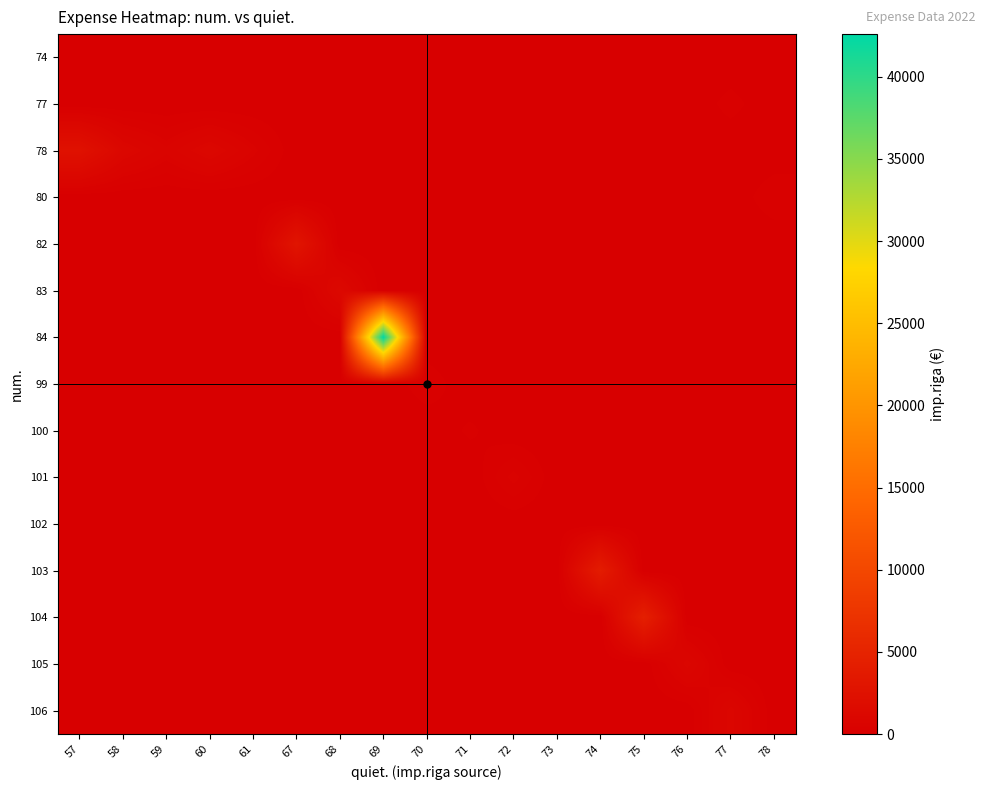

Reading left to right, what are all the values shown in this chart?

74: 57=0.0	58=0.0	59=0.0	60=0.0	61=0.0	67=0.0	68=0.0	69=0.0	70=0.0	71=0.0	72=0.0	73=0.0	74=14.6	75=0.0	76=0.0	77=0.0	78=0.0
77: 57=0.0	58=0.0	59=0.0	60=0.0	61=0.0	67=0.0	68=0.0	69=0.0	70=0.0	71=0.0	72=0.0	73=0.0	74=0.0	75=0.0	76=0.0	77=245.7	78=0.0
78: 57=2510.0	58=1130.0	59=628.0	60=1130.0	61=565.0	67=0.0	68=0.0	69=0.0	70=0.0	71=0.0	72=0.0	73=0.0	74=0.0	75=0.0	76=0.0	77=0.0	78=0.0
80: 57=0.0	58=0.0	59=0.0	60=0.0	61=0.0	67=0.0	68=0.0	69=0.0	70=0.0	71=0.0	72=0.0	73=0.0	74=0.0	75=0.0	76=0.0	77=0.0	78=323.5
82: 57=0.0	58=0.0	59=0.0	60=0.0	61=0.0	67=2920.0	68=0.0	69=0.0	70=0.0	71=0.0	72=0.0	73=0.0	74=0.0	75=0.0	76=0.0	77=0.0	78=0.0
83: 57=0.0	58=0.0	59=0.0	60=0.0	61=0.0	67=0.0	68=1300.0	69=0.0	70=0.0	71=0.0	72=0.0	73=0.0	74=0.0	75=0.0	76=0.0	77=0.0	78=0.0
84: 57=0.0	58=0.0	59=0.0	60=0.0	61=0.0	67=0.0	68=0.0	69=42591.7	70=0.0	71=0.0	72=0.0	73=0.0	74=0.0	75=0.0	76=0.0	77=0.0	78=0.0
99: 57=0.0	58=0.0	59=0.0	60=0.0	61=0.0	67=0.0	68=0.0	69=0.0	70=306.0	71=0.0	72=0.0	73=0.0	74=0.0	75=0.0	76=0.0	77=0.0	78=0.0
100: 57=0.0	58=0.0	59=0.0	60=0.0	61=0.0	67=0.0	68=0.0	69=0.0	70=0.0	71=207.2	72=0.0	73=0.0	74=0.0	75=0.0	76=0.0	77=0.0	78=0.0
101: 57=0.0	58=0.0	59=0.0	60=0.0	61=0.0	67=0.0	68=0.0	69=0.0	70=0.0	71=0.0	72=577.8	73=0.0	74=0.0	75=0.0	76=0.0	77=0.0	78=0.0
102: 57=0.0	58=0.0	59=0.0	60=0.0	61=0.0	67=0.0	68=0.0	69=0.0	70=0.0	71=0.0	72=0.0	73=19.2	74=0.0	75=0.0	76=0.0	77=0.0	78=0.0
103: 57=0.0	58=0.0	59=0.0	60=0.0	61=0.0	67=0.0	68=0.0	69=0.0	70=0.0	71=0.0	72=0.0	73=0.0	74=3978.8	75=0.0	76=0.0	77=0.0	78=0.0
104: 57=0.0	58=0.0	59=0.0	60=0.0	61=0.0	67=0.0	68=0.0	69=0.0	70=0.0	71=0.0	72=0.0	73=0.0	74=0.0	75=4424.8	76=0.0	77=0.0	78=0.0
105: 57=0.0	58=0.0	59=0.0	60=0.0	61=0.0	67=0.0	68=0.0	69=0.0	70=0.0	71=0.0	72=0.0	73=0.0	74=0.0	75=0.0	76=1000.0	77=0.0	78=0.0
106: 57=0.0	58=0.0	59=0.0	60=0.0	61=0.0	67=0.0	68=0.0	69=0.0	70=0.0	71=0.0	72=0.0	73=0.0	74=0.0	75=0.0	76=0.0	77=1000.0	78=0.0